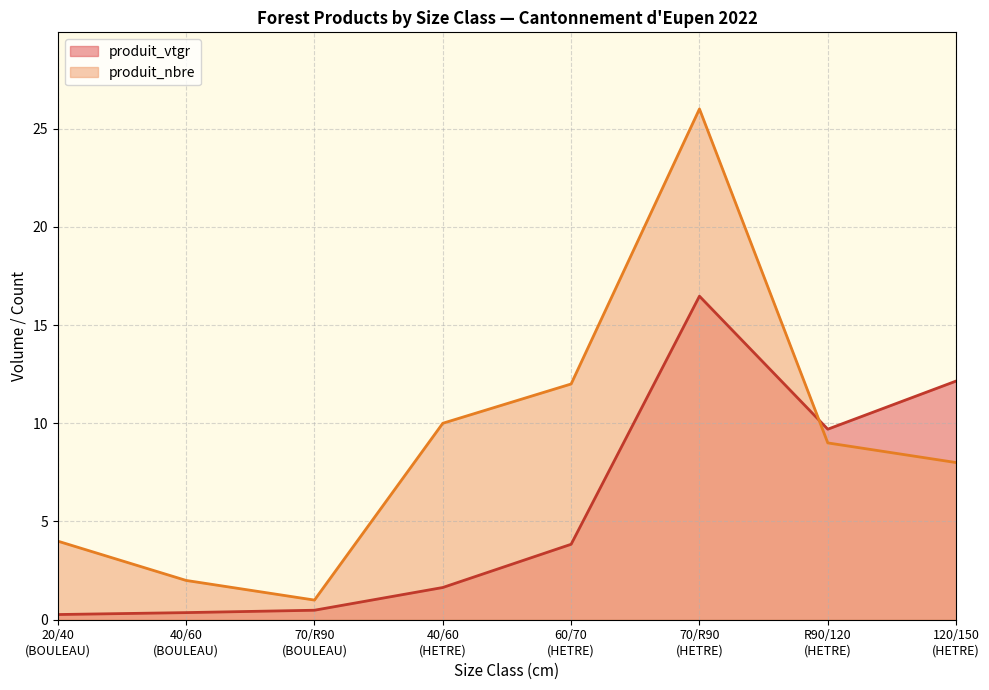

Which series has the largest total across all categories?

produit_nbre